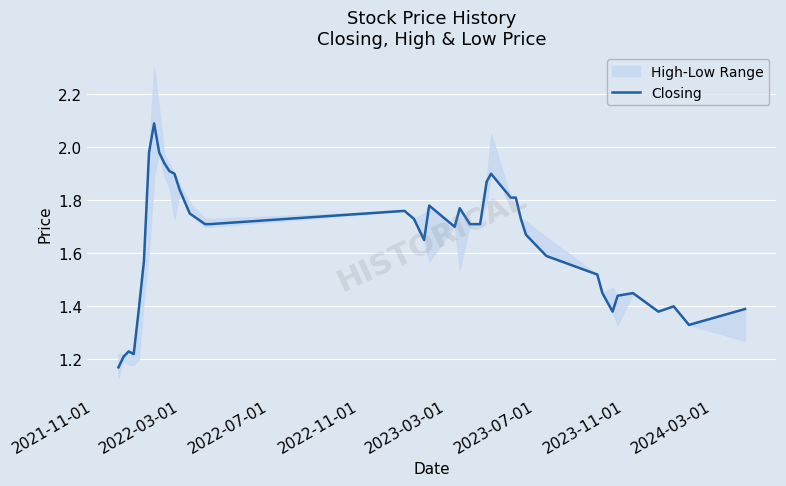

What is the maximum value for Closing?

2.1